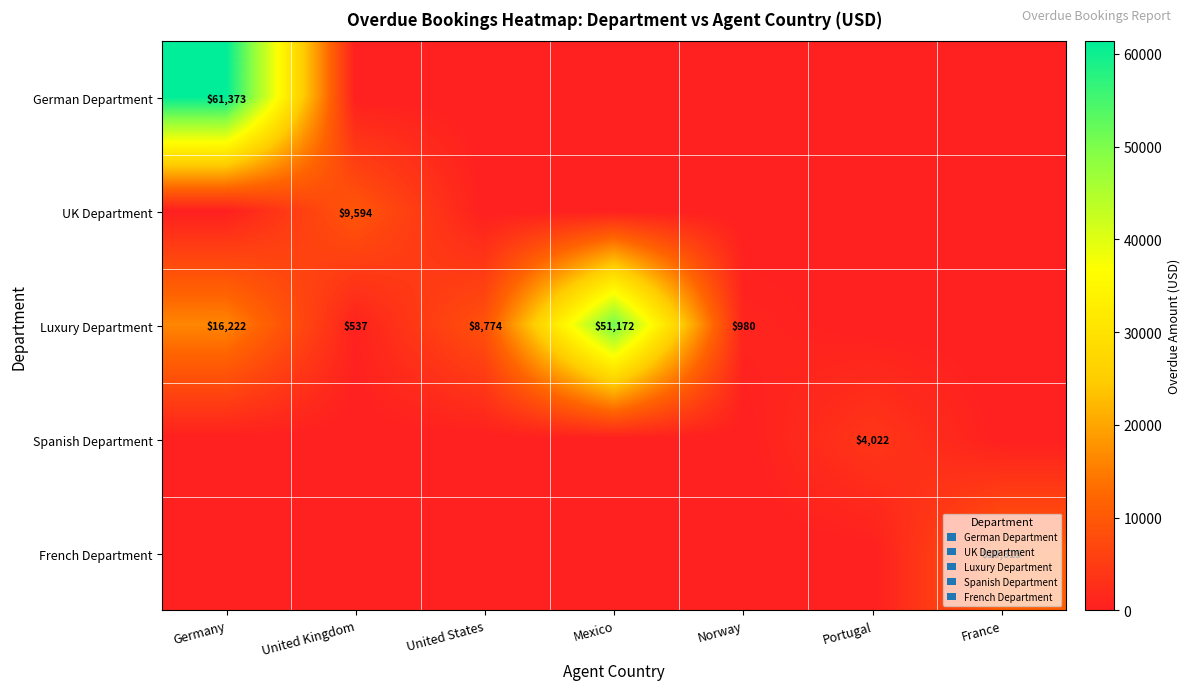

At how many categories does at least one series exceed 55459?

1